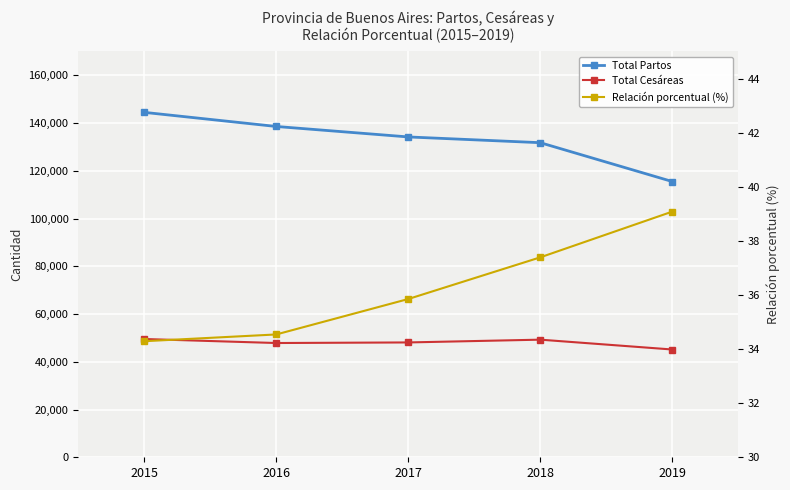

Reading left to right, transcribe all the data shown in this chart.

Total Partos: 144485.0	138573.0	134192.0	131782.0	115510.0
Total Cesáreas: 49541.0	47863.0	48106.0	49270.0	45147.0
Relación porcentual (%): 34.3	34.5	35.9	37.4	39.1